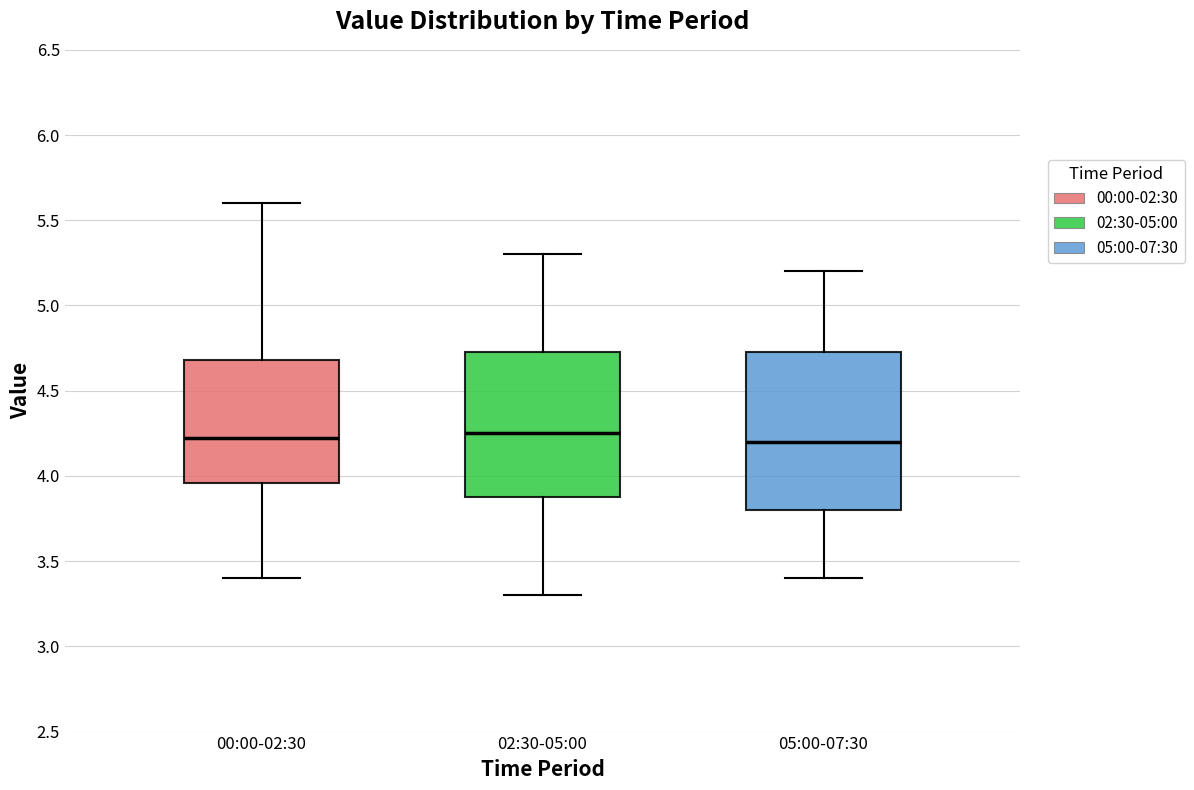

Comparing the boxes themselves (not the whiskers), which one is the tallest?

05:00-07:30